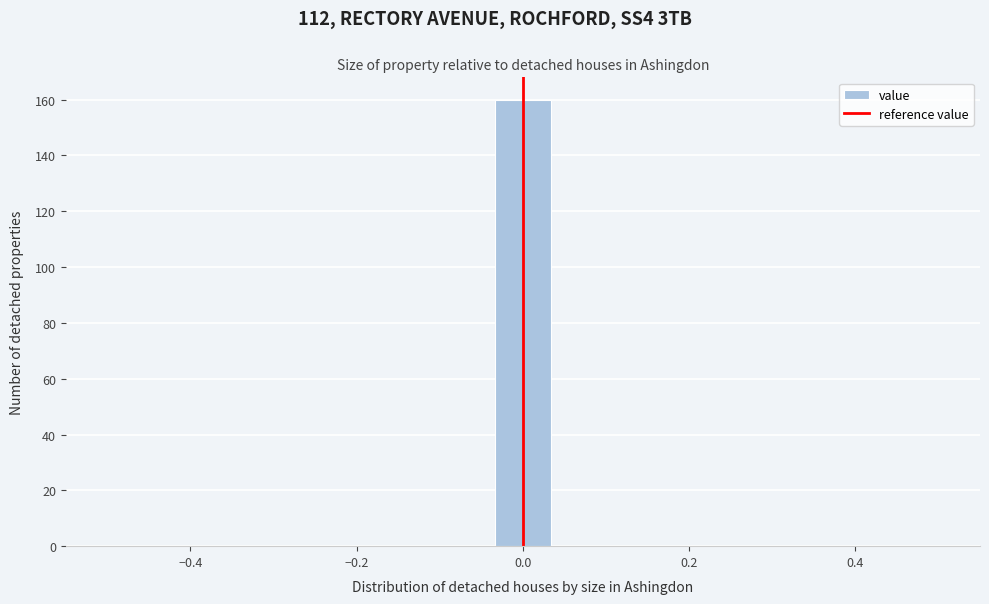

Read against the x-axis, roughly where is the centre of the tallest bar?

0.00